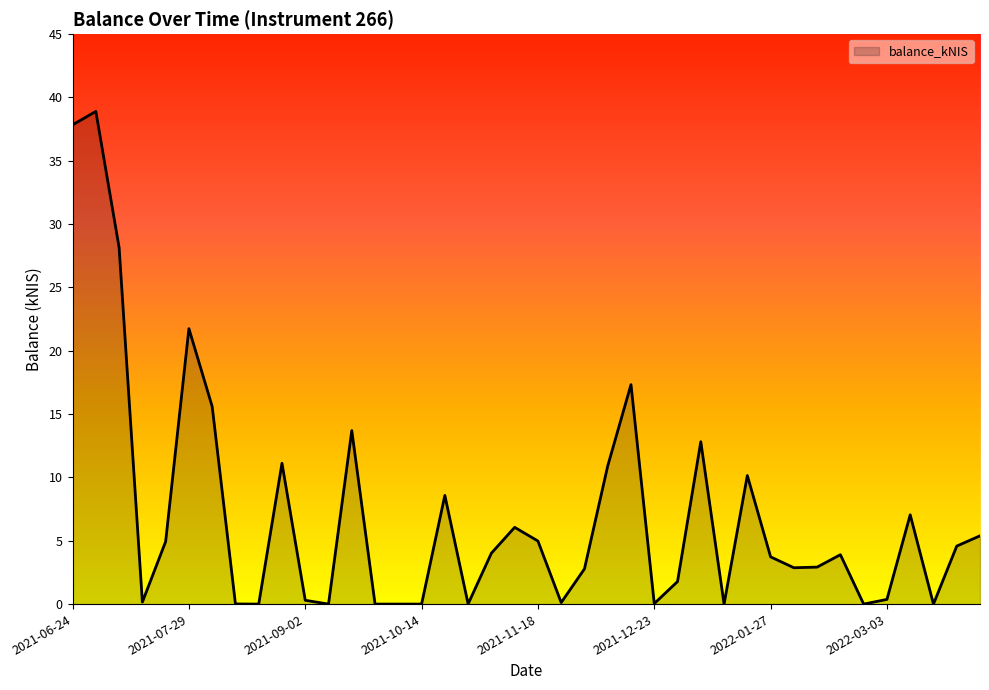

What is the difference between the maximum and minimum values?

38.9